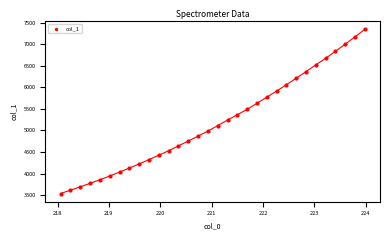

How many points are shown in the scatter plot?

32